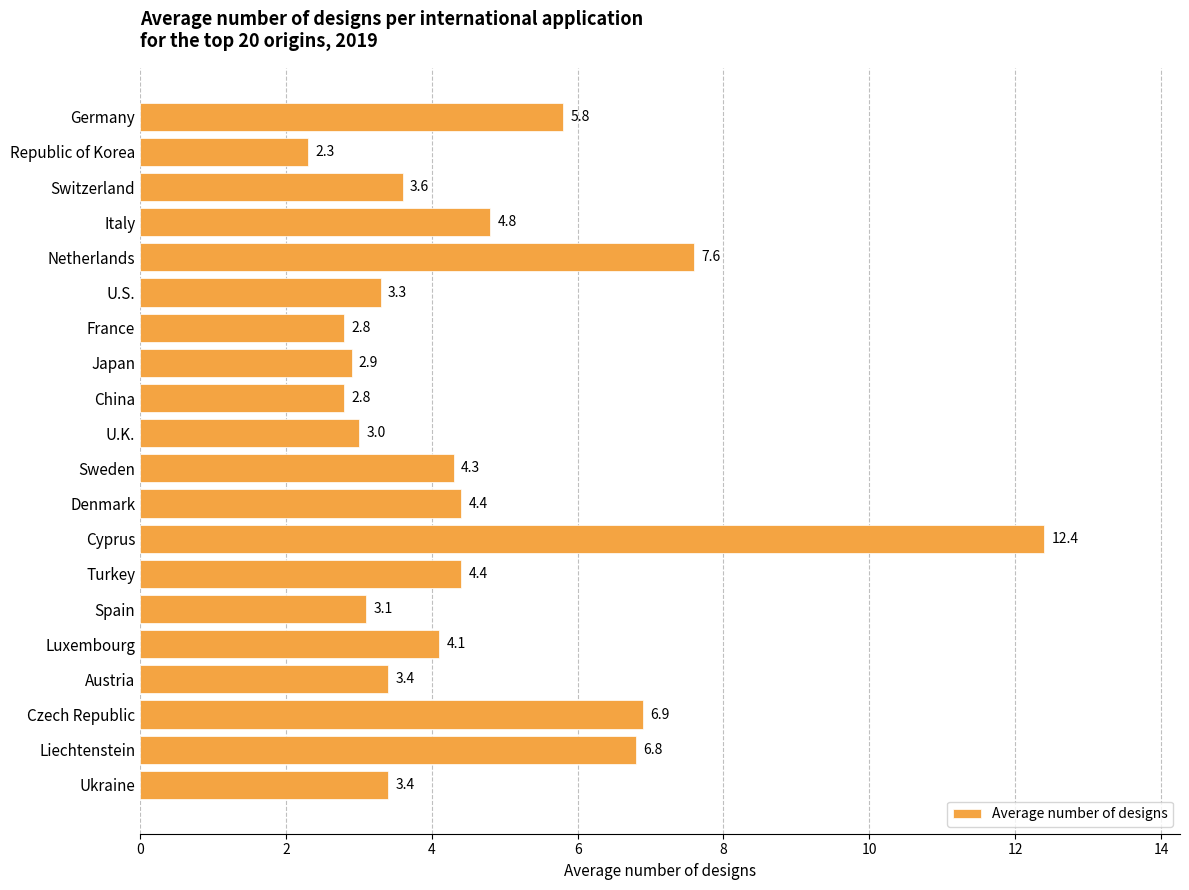

What is the maximum value shown in the chart?

12.4